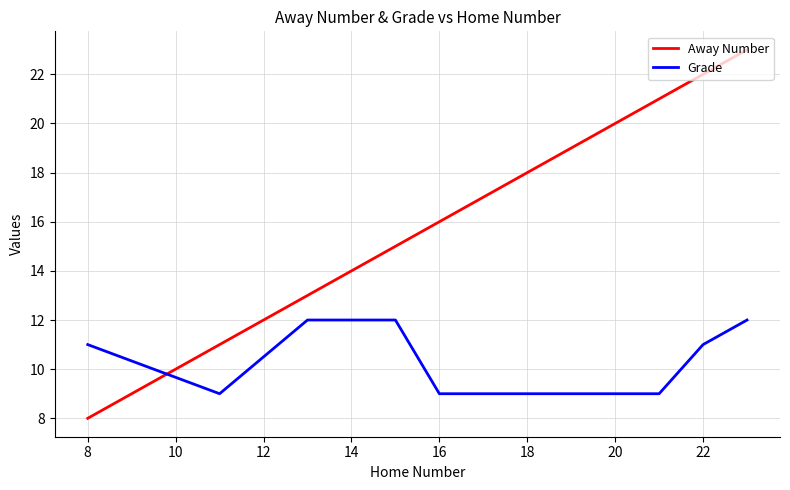

What is the greatest value displayed?

23